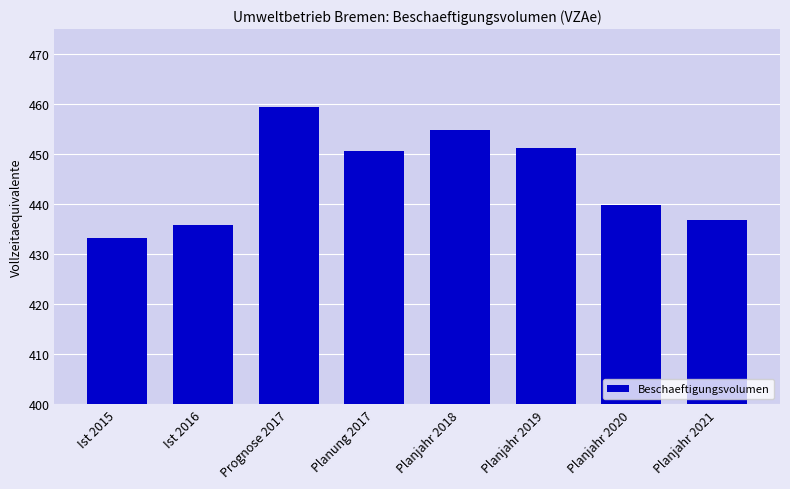

What value does the data have at Ist 2015?

433.3